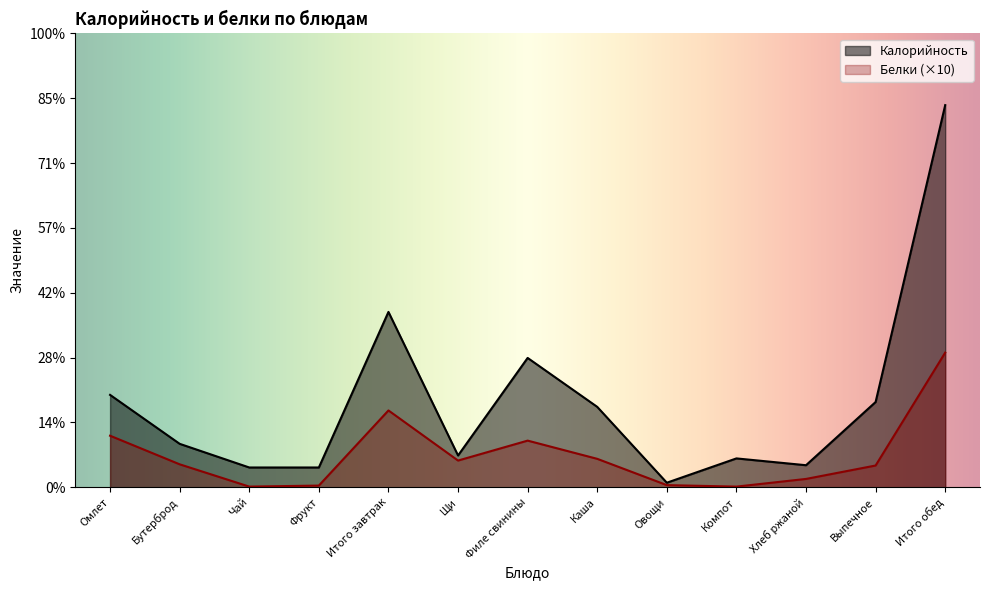

True or false: Калорийность and Белки intersect in this chart.

False